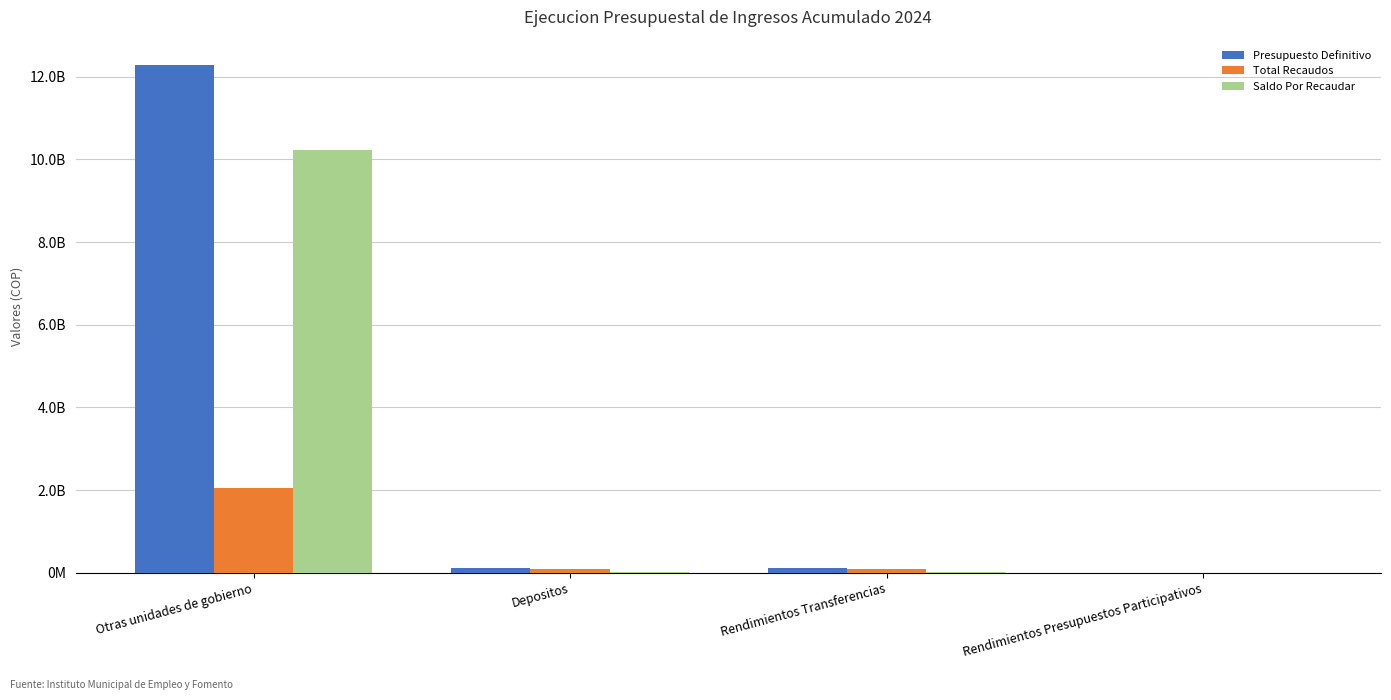

Which label corresponds to the largest value in the chart?

Otras unidades de gobierno